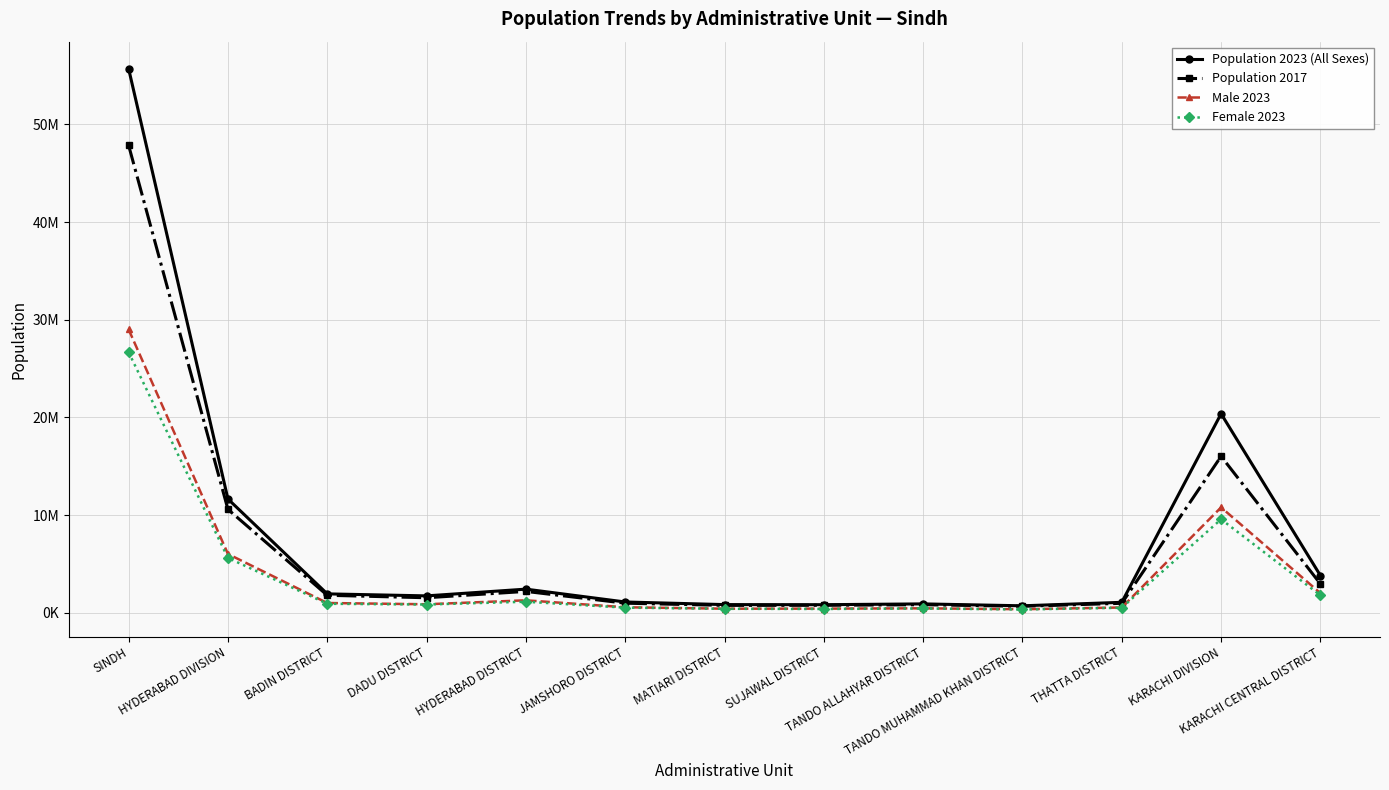

Rank the series by their maximum value, from lowest to highest.

Female 2023, Male 2023, Population 2017, Population 2023 (All Sexes)